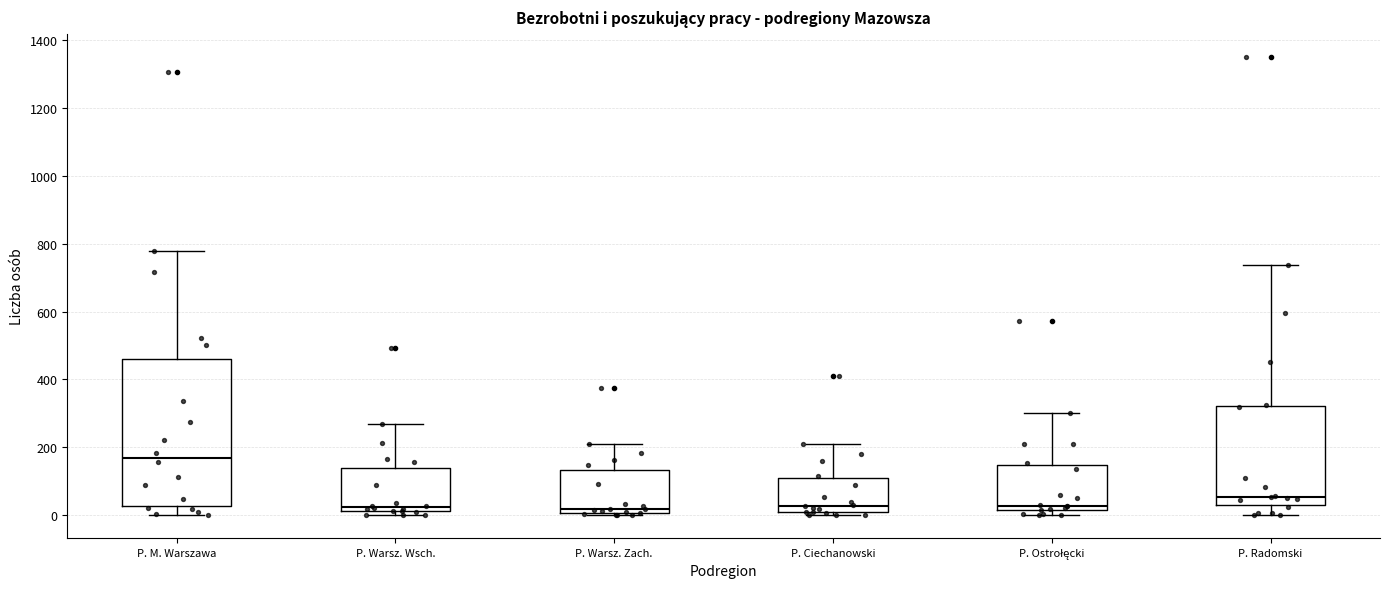

Reading left to right, read every box against the y-axis: the position of its median line, the range the box covers, and the ends of its whiskers. The values are not printed on the chart, so give them approximately, as read against the axis.

P. M. Warszawa: median 180, box 20 to 460, whiskers 0 to 780
P. Warsz. Wsch.: median 20 (just above the box's lower edge), box 20 to 140, whiskers 0 to 280
P. Warsz. Zach.: median 20, box 0 to 140, whiskers 0 (just below the box's lower edge) to 200
P. Ciechanowski: median 20, box 0 to 100, whiskers 0 (just below the box's lower edge) to 220
P. Ostrołęcki: median 20 (just above the box's lower edge), box 20 to 140, whiskers 0 to 300
P. Radomski: median 60, box 20 to 320, whiskers 0 to 740